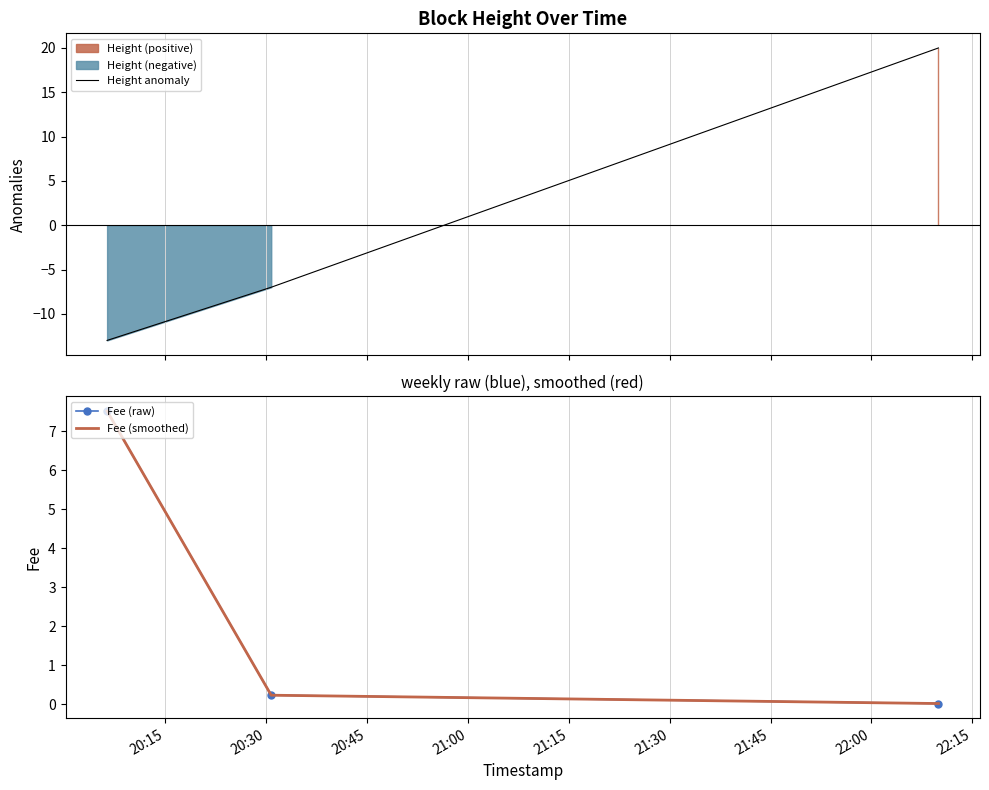

Which category has the highest value in the Height anomaly series?

20:45